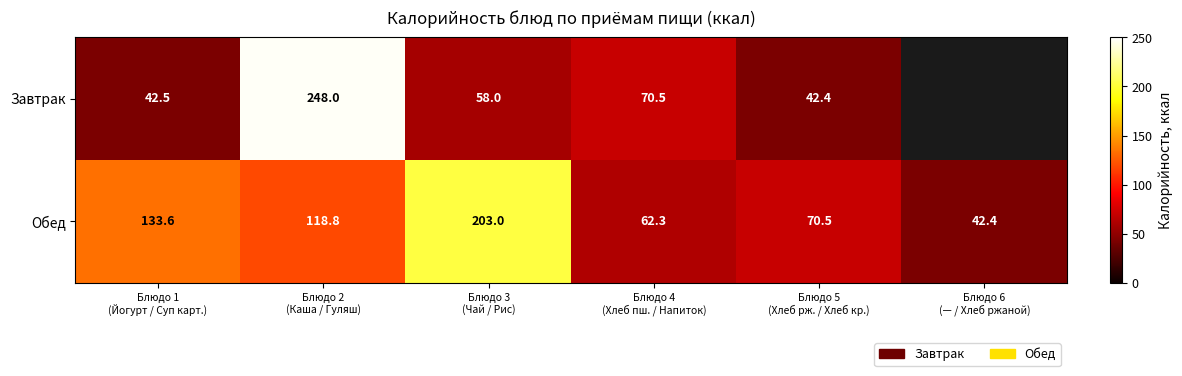

What is the sum of all Обед values?

630.6